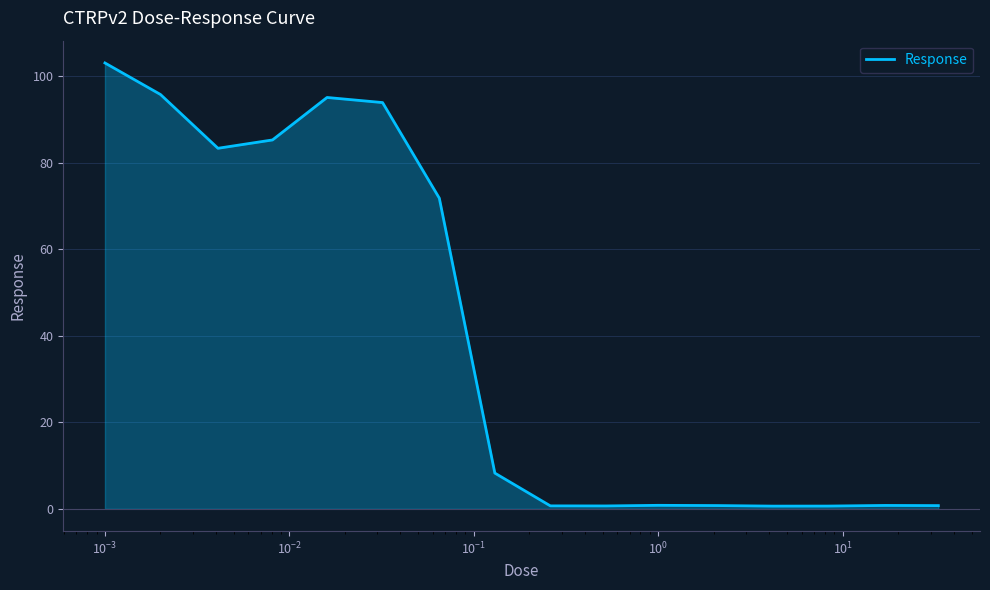

How many series are shown in this chart?

1